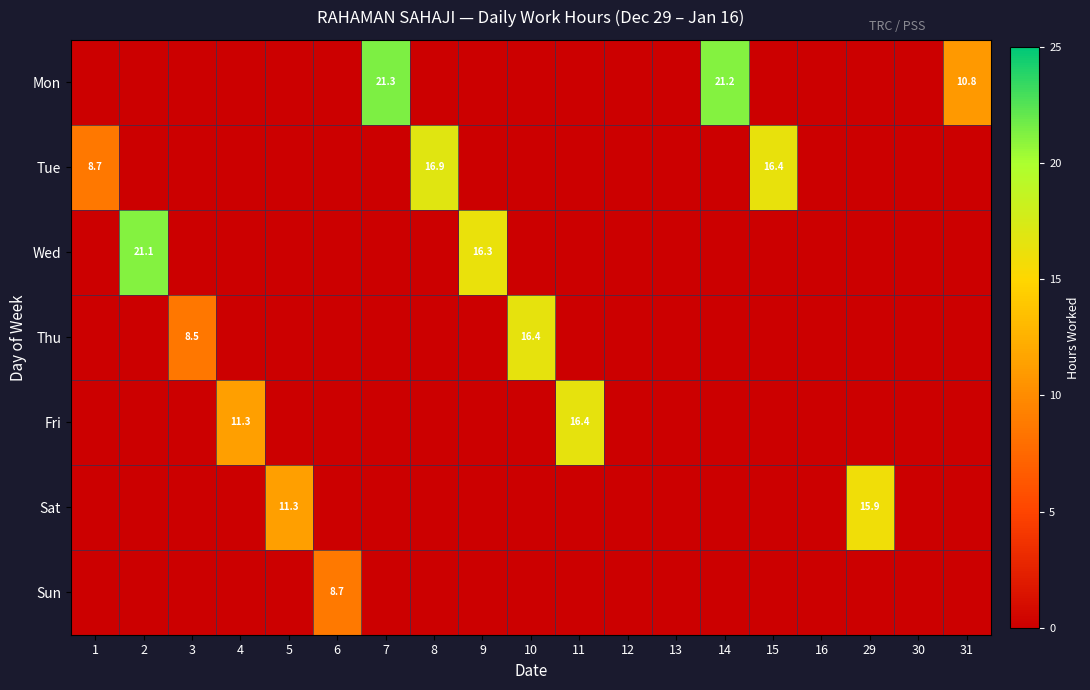

At how many categories does at least one series exceed 11?

11